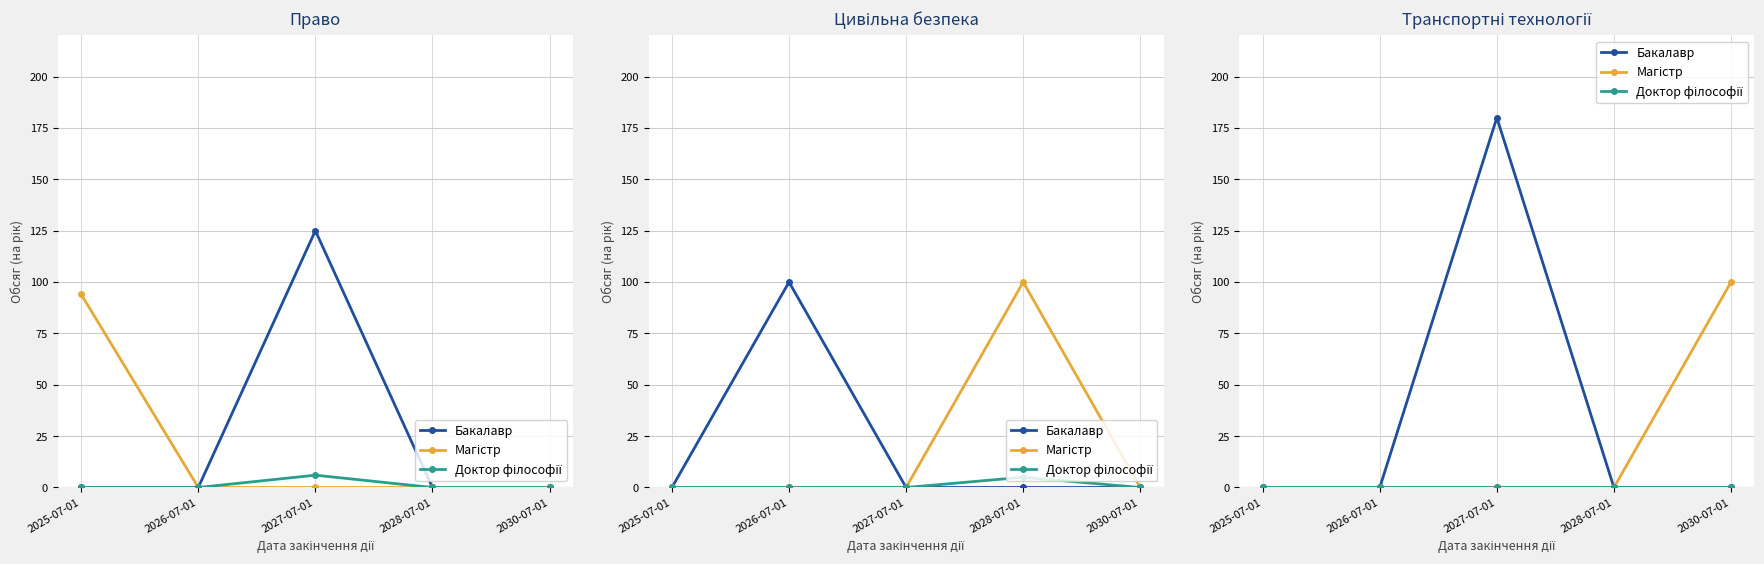

What is the average value of the Бакалавр series?

36